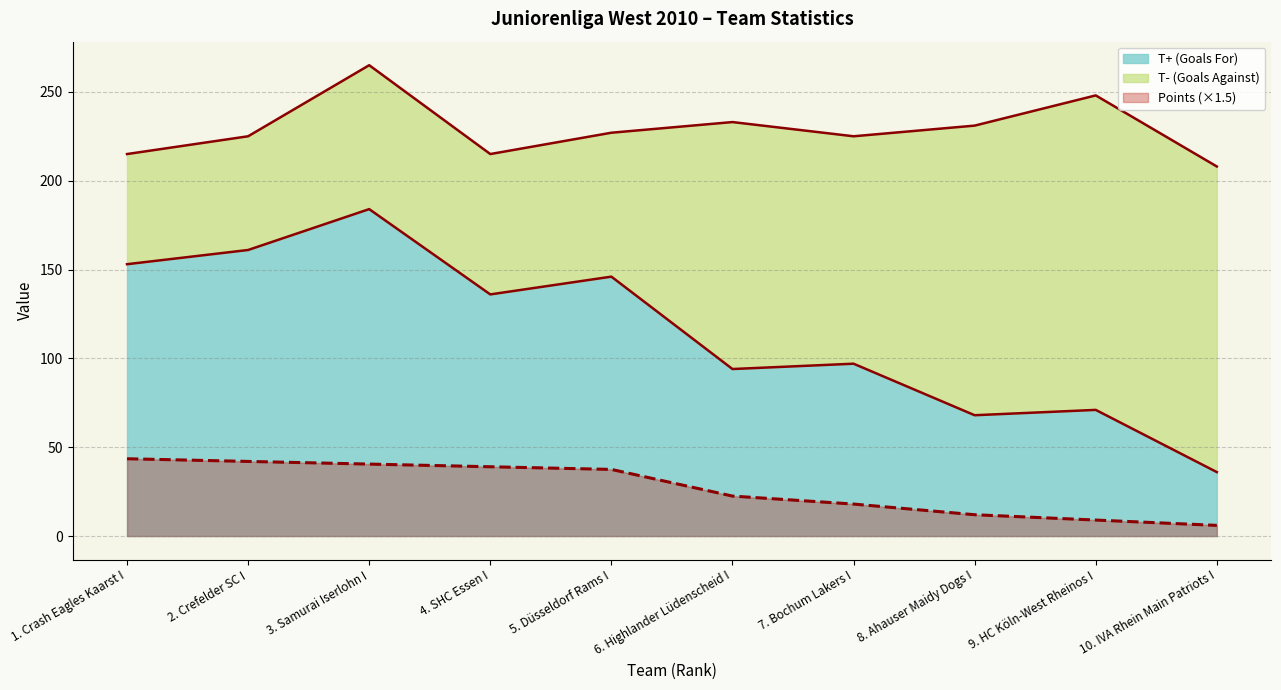

The T+ (Goals For) series shows 53.1 at 3. Samurai Iserlohn I. True or false?

False